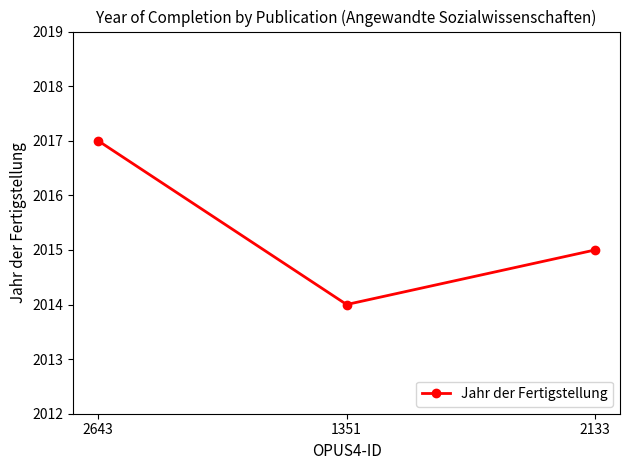

What position from the right is 2643?

3